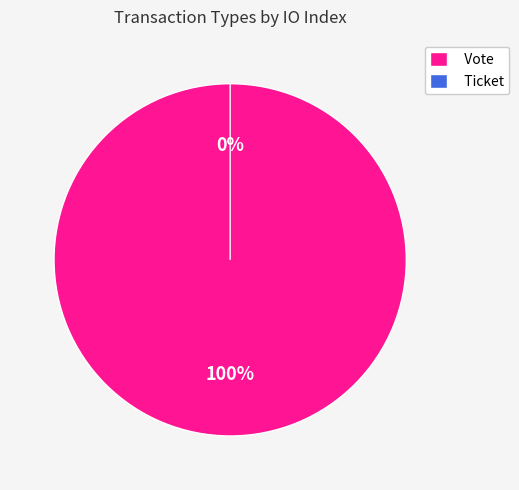

To the nearest percent, what is the difference between the Ticket and Vote slice percentages?

100%